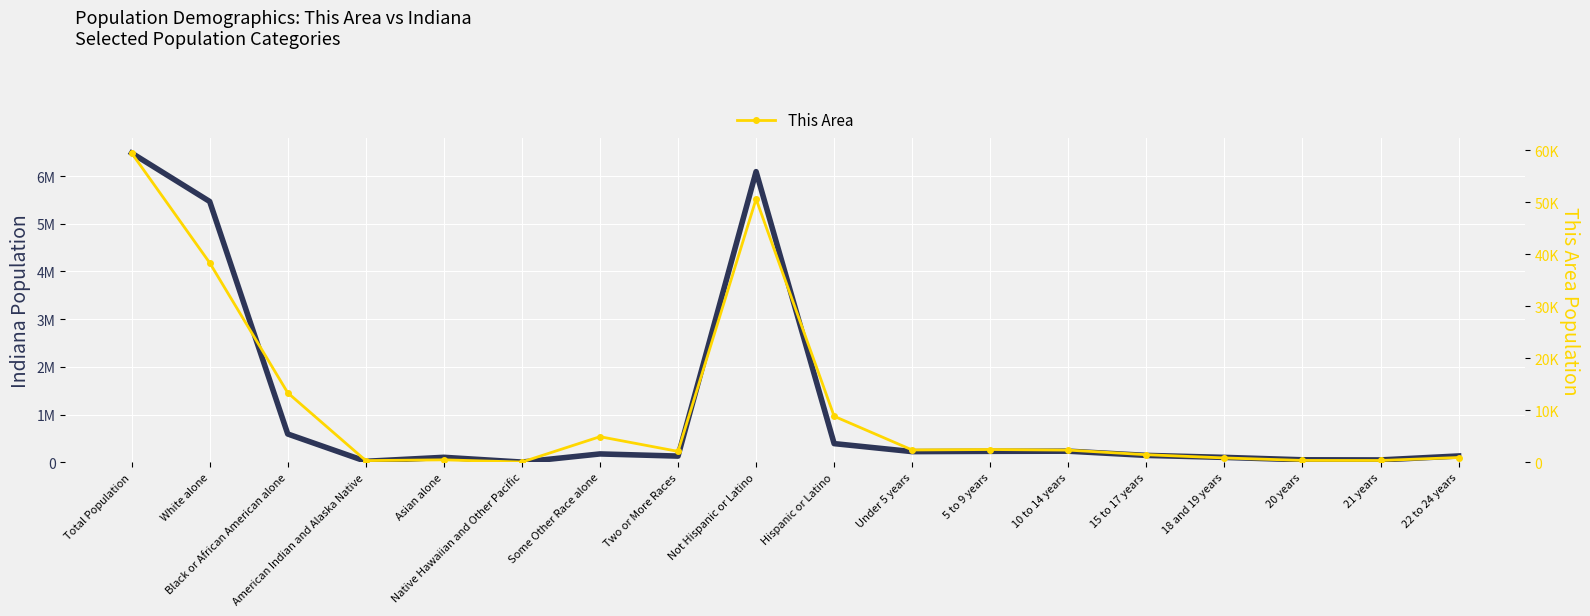

Which series has the largest range (max minus min)?

Indiana